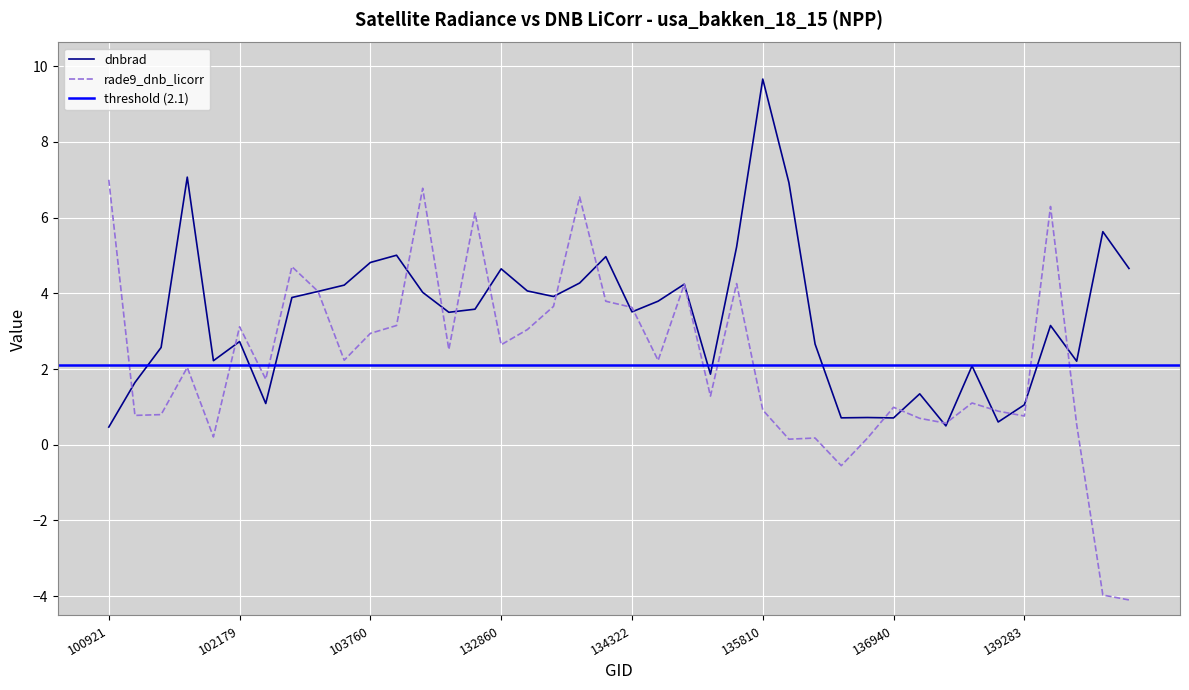

What is the sum of the rade9_dnb_licorr values at 141208 and 135810?

-3.2